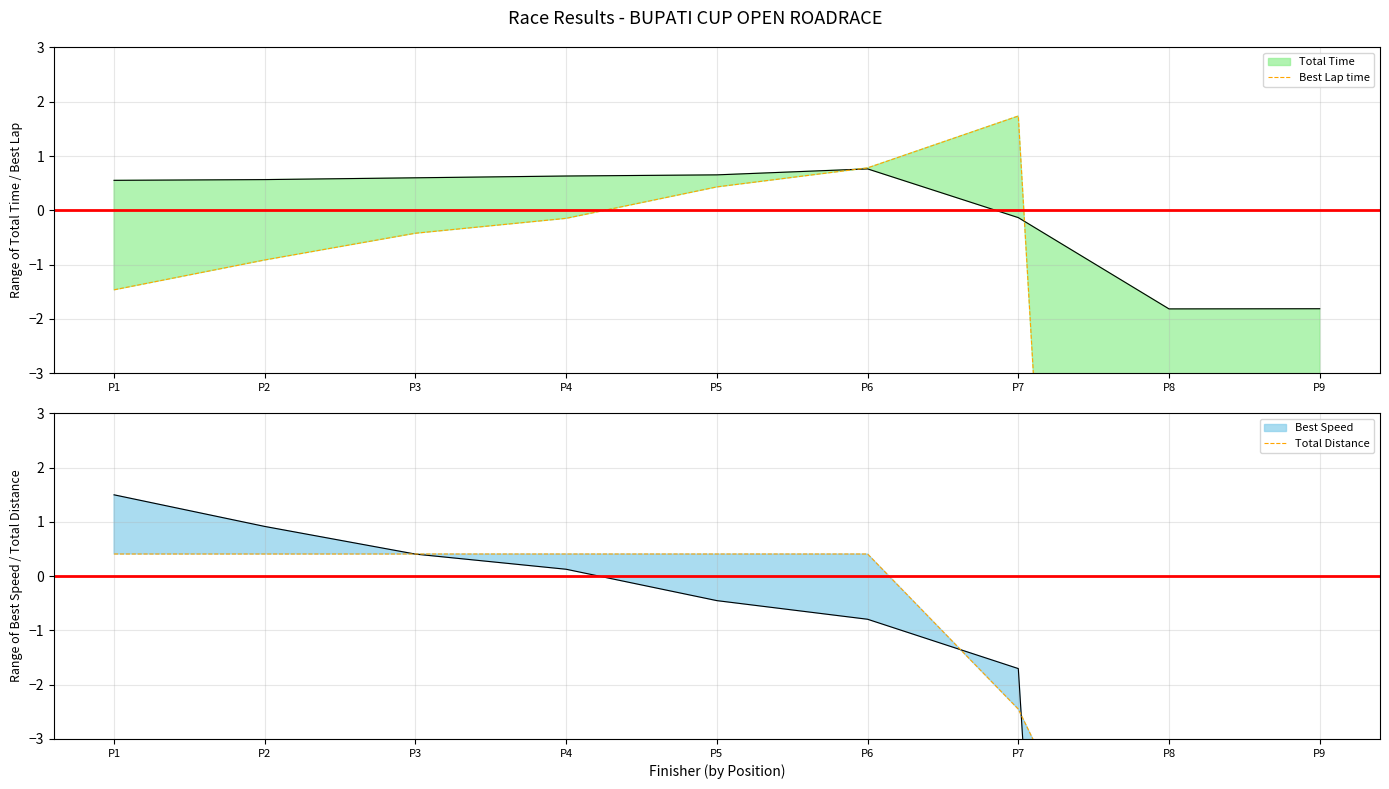

Where is Total Distance nearest to the value -3?

P7